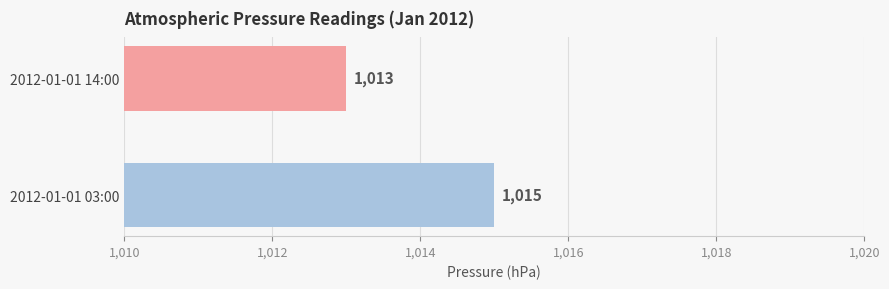

Read the value at 2012-01-01 14:00.

1013